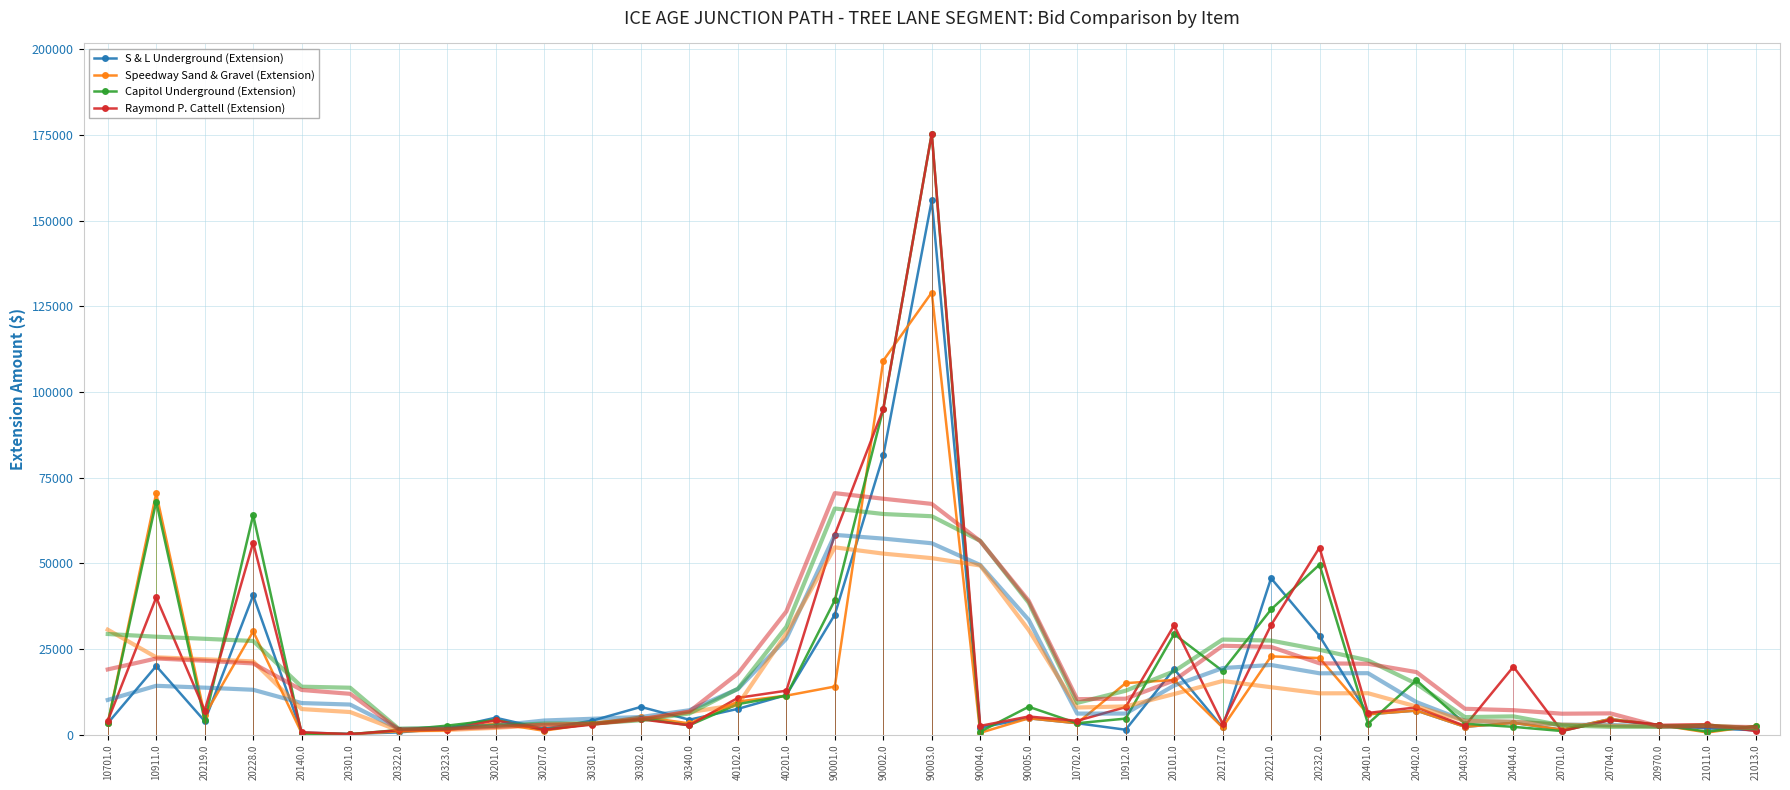

At which category does S & L Underground (Extension) reach its first local peak?

10911.0